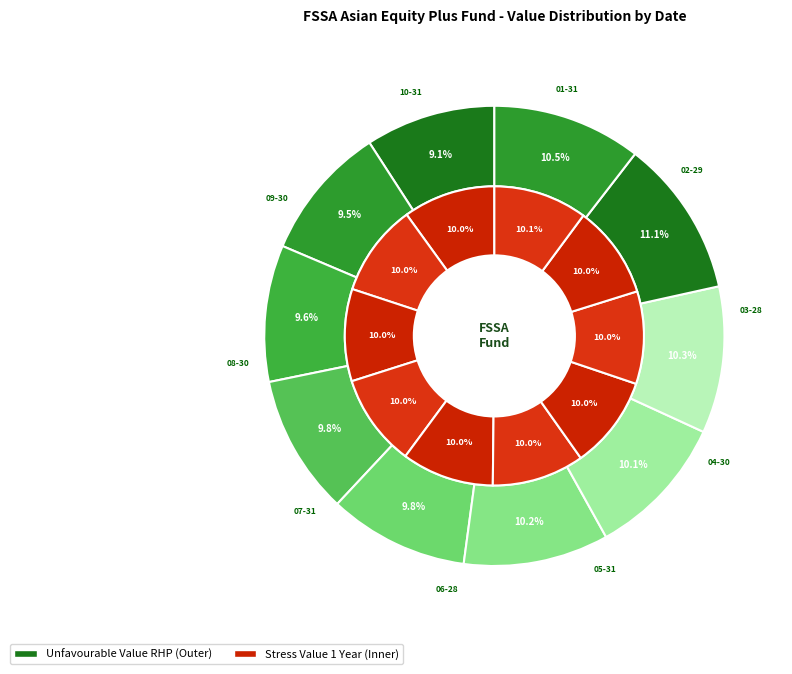

Does any single category account for the majority?

No